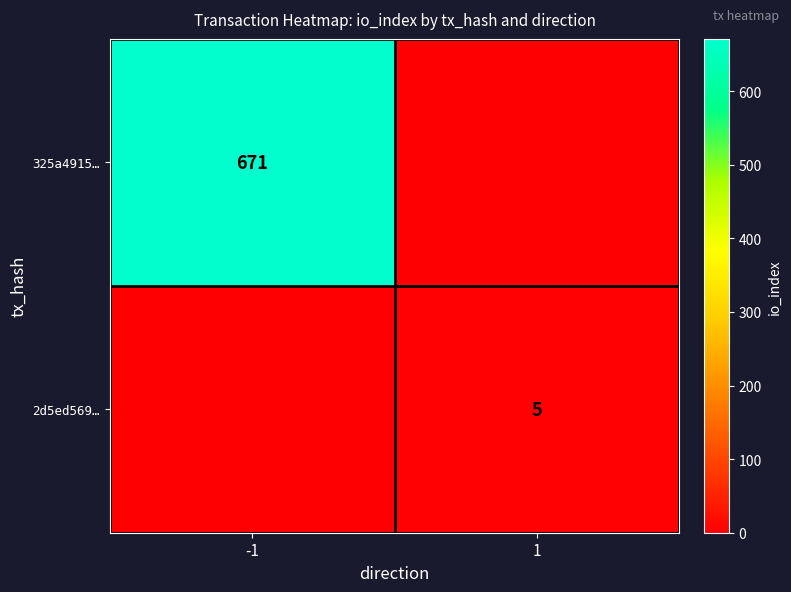

Between -1 and 1, which is larger?

-1